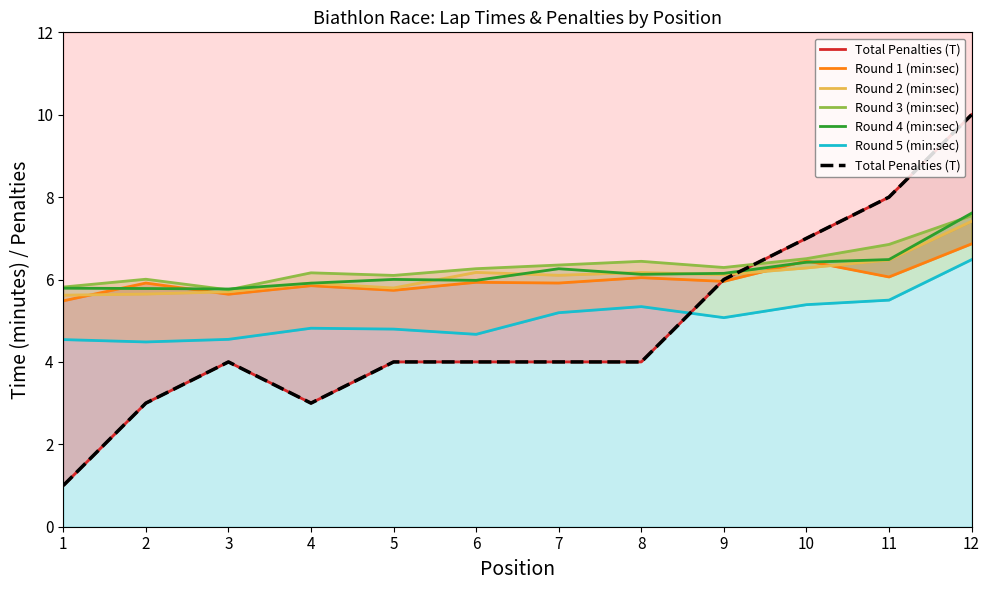

At which label is Round 3 (min:sec) closest to 6?

2